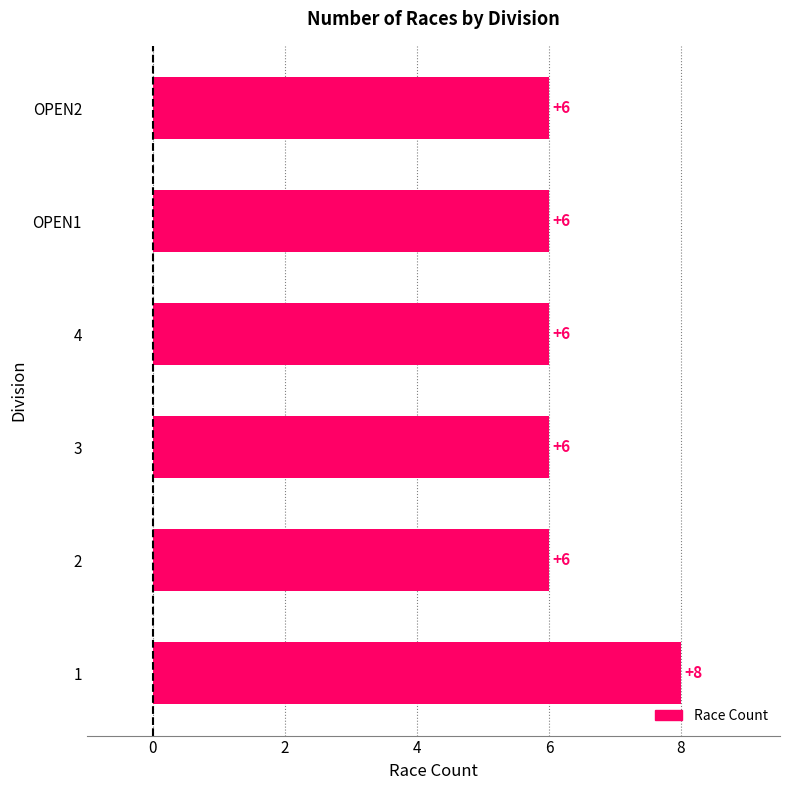

What is the approximate value at 4?

6